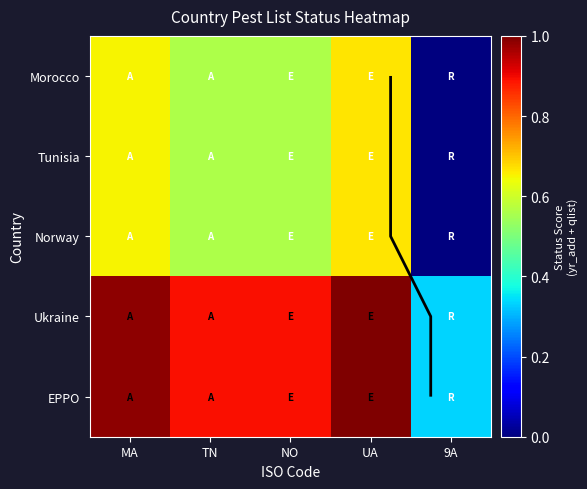

Rank the categories by Tunisia value from lowest to highest.

9A, TN, NO, MA, UA